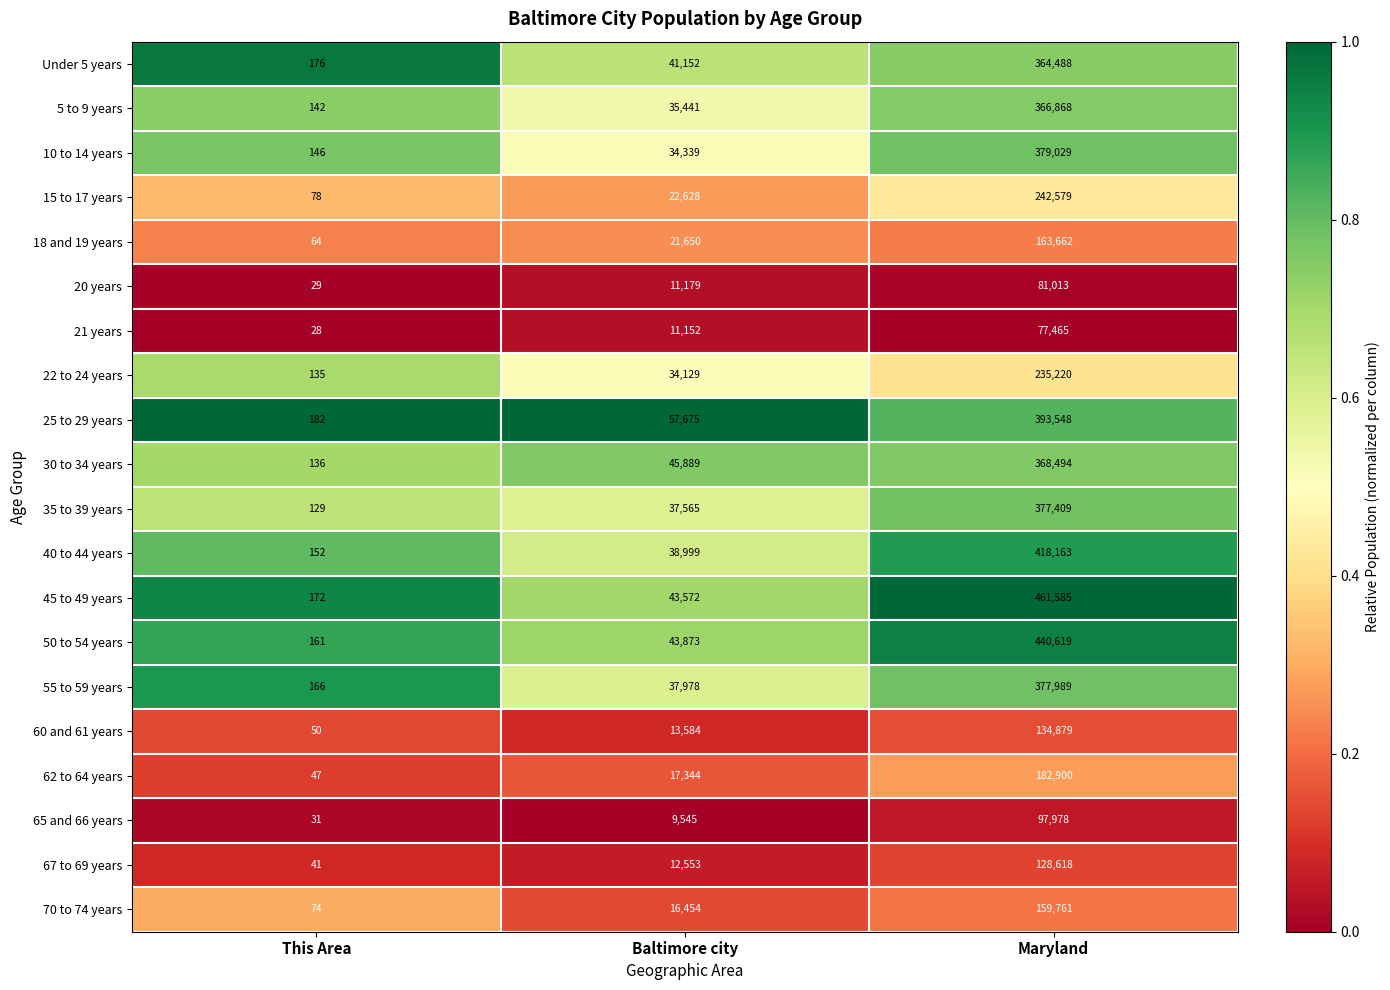

How many 25 to 29 years values are between 182 and 393548?

3